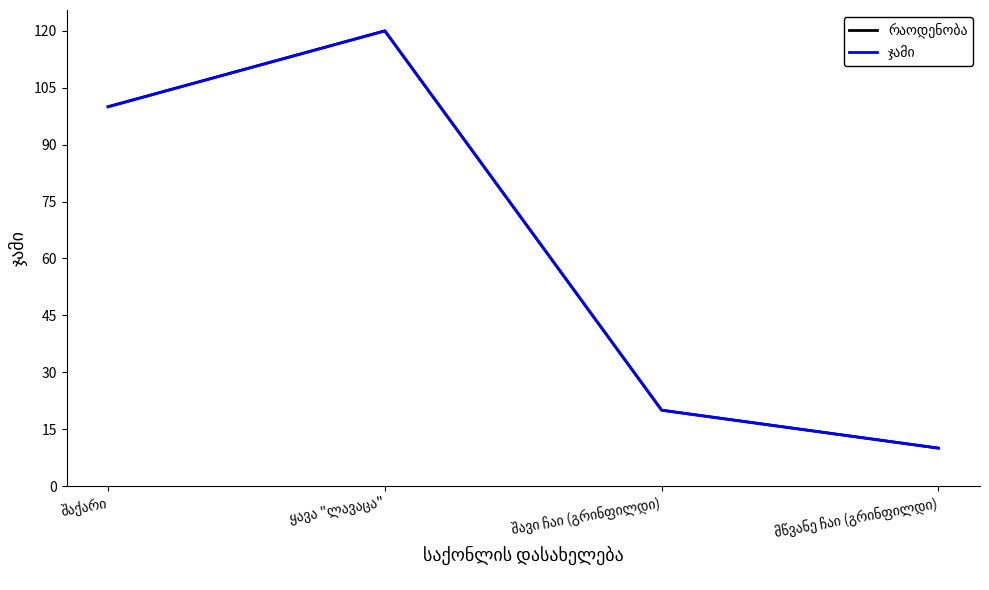

At which category is the sum across all series the highest?

ყავა "ლავაცა"